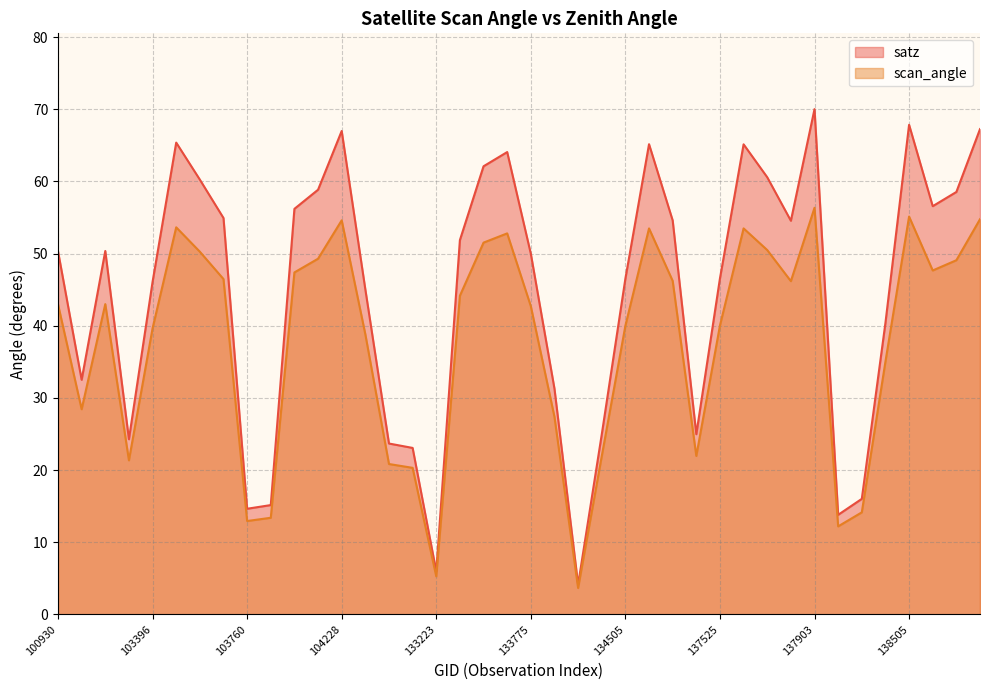

True or false: scan_angle has a value of 62.9 at 134700.

False